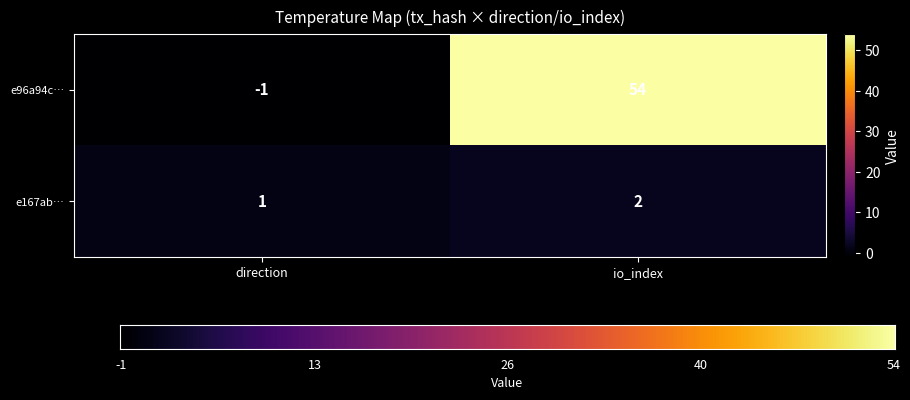

What is the greatest value displayed?

54